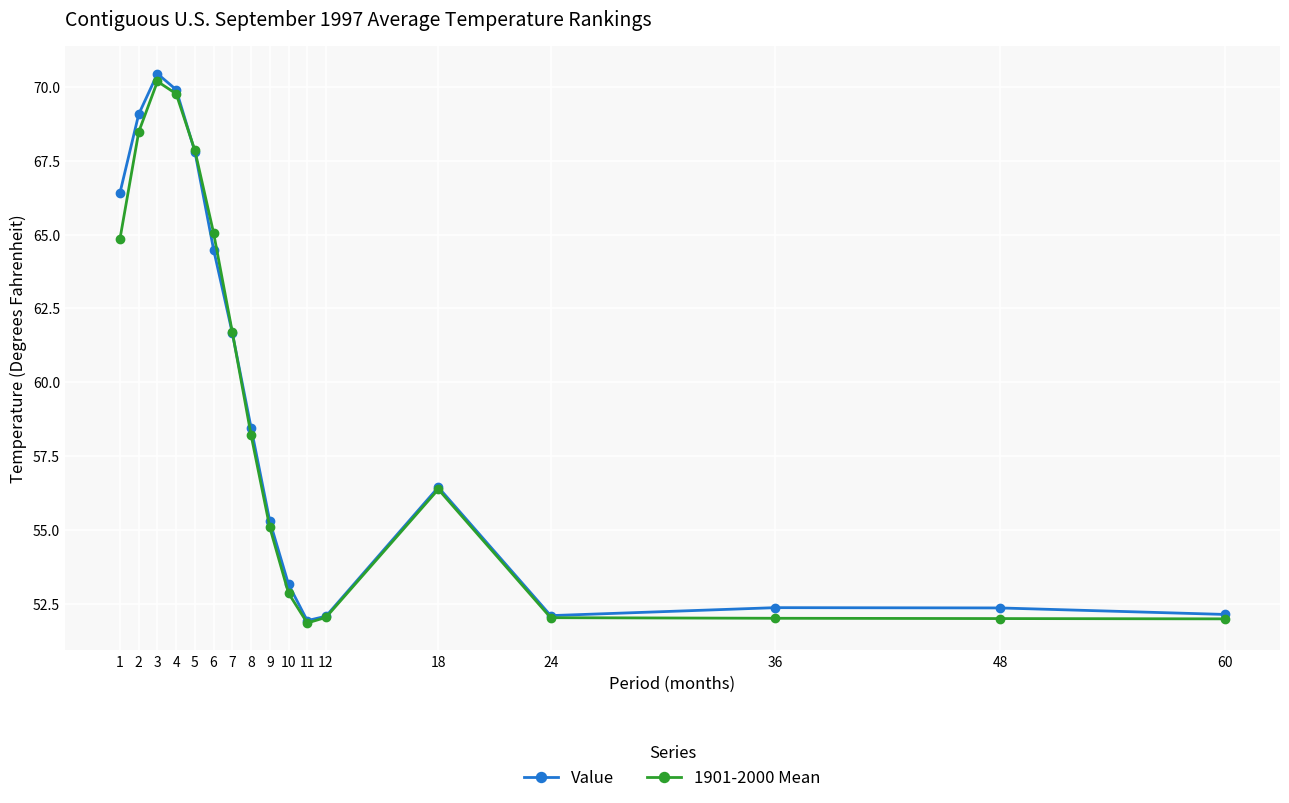

Read the Value value at 2.

69.1